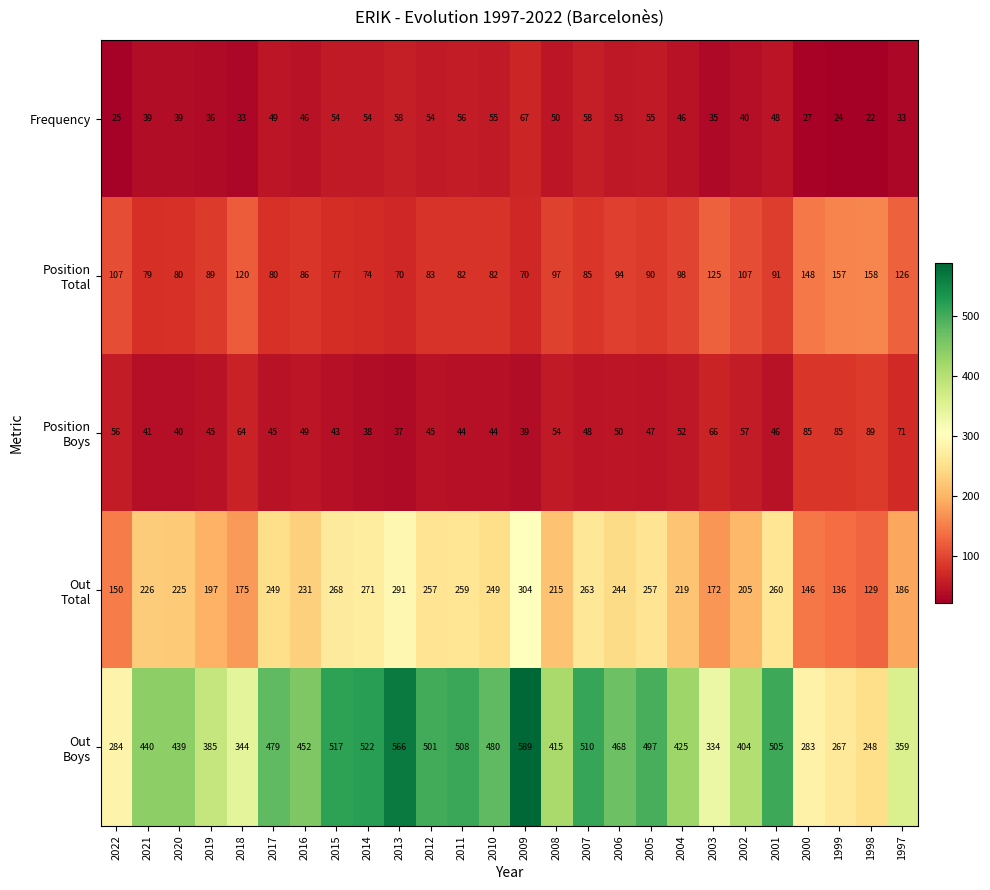

What is the sum of all Frequency values?

1156